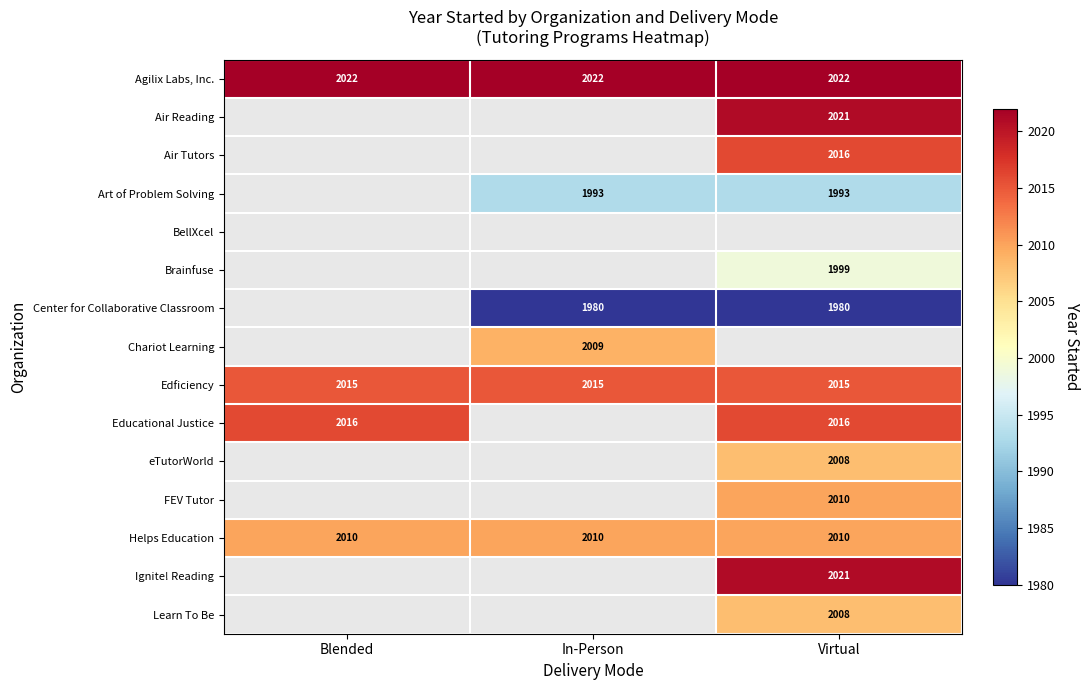

At which category does the chart reach its minimum across all series?

In-Person